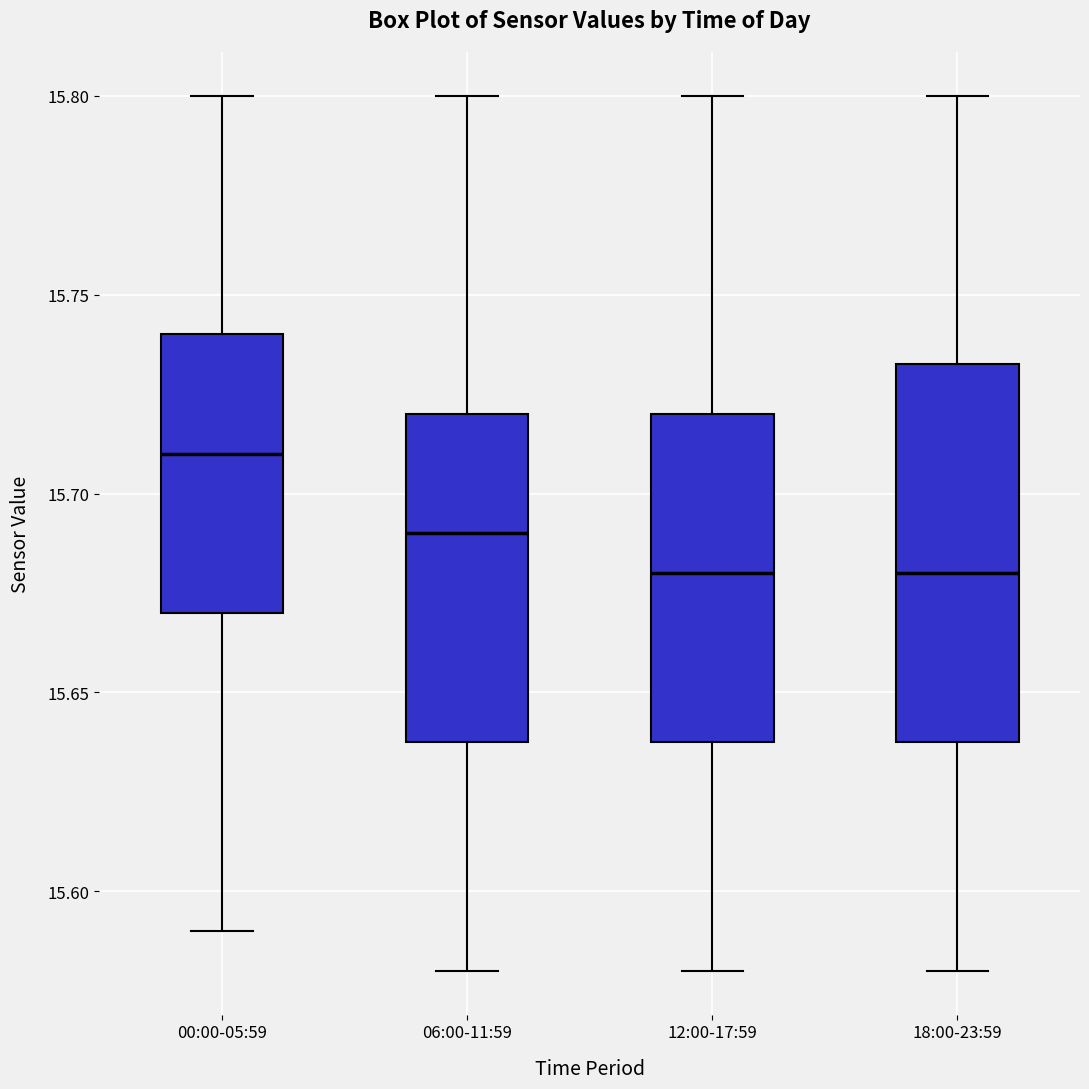

Comparing the boxes themselves (not the whiskers), which one is the tallest?

18:00-23:59